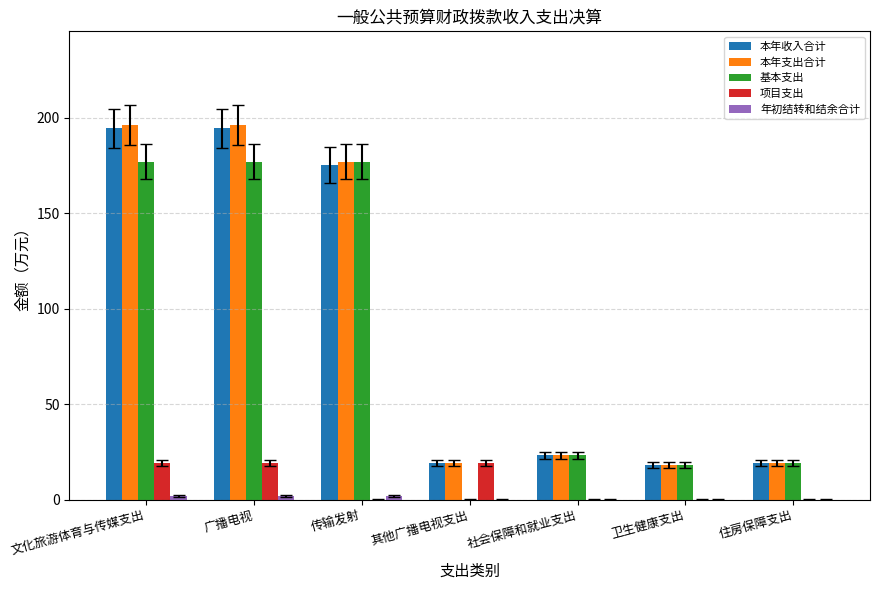

How many data points does each series have?

7